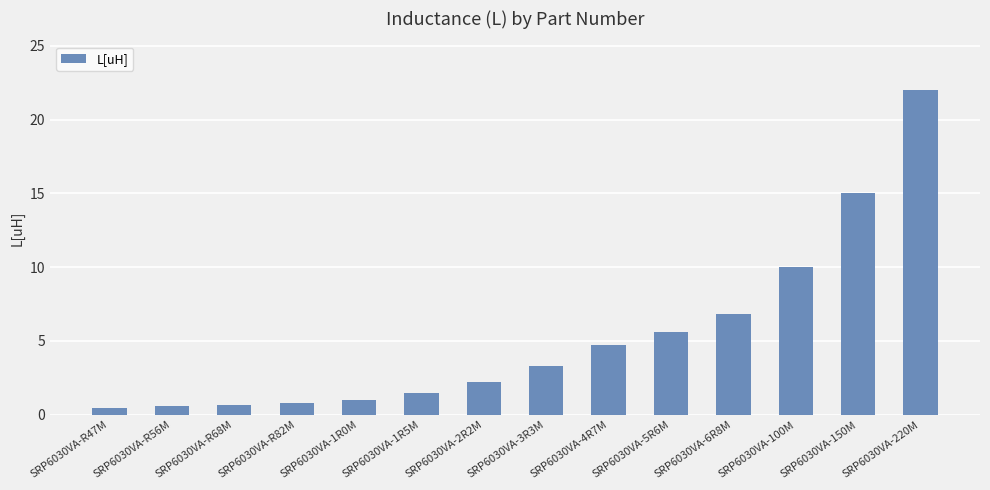

What position from the right is SRP6030VA-6R8M?

4